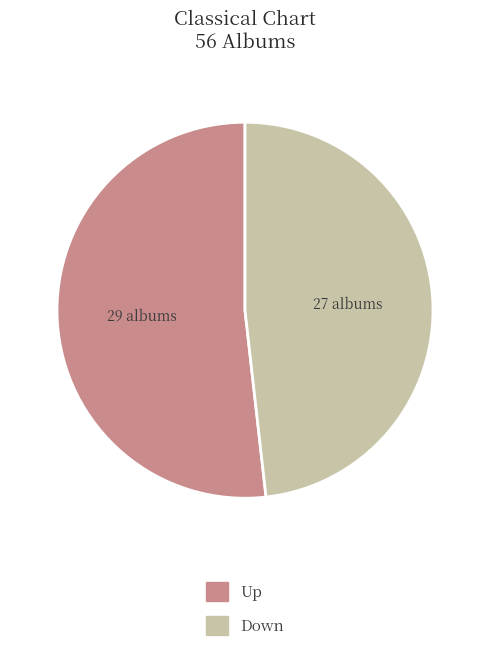

Count the number of slices in the pie.

2